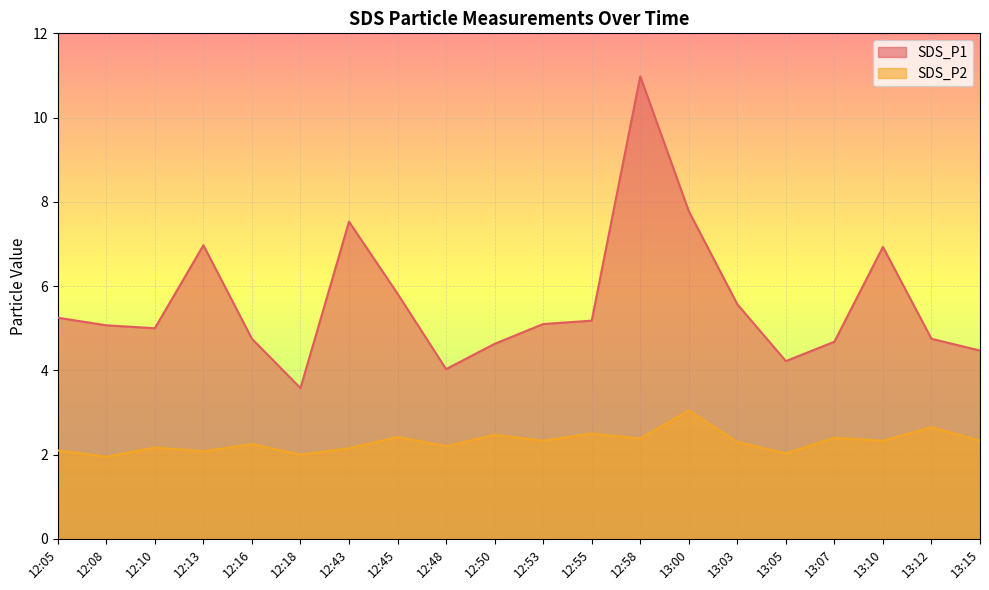

Is it true that SDS_P1 equals 4.2 at 13:05?

True